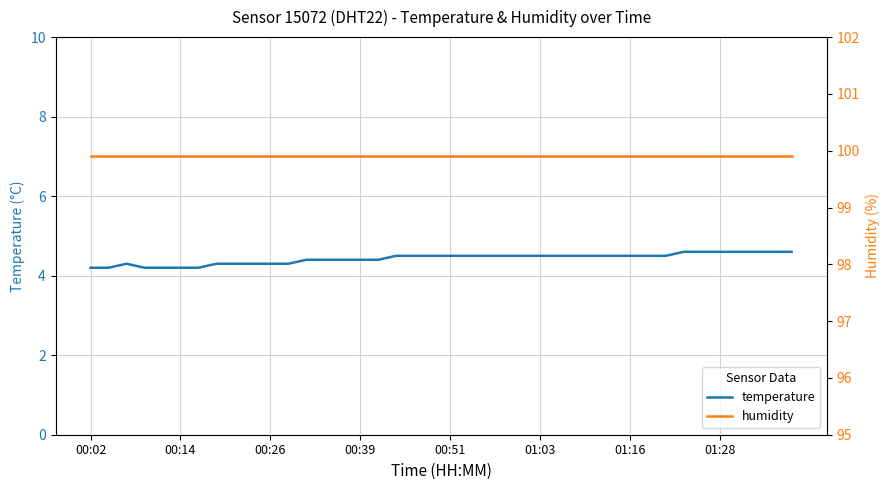

Does the chart display data point markers on the line(s)?

No